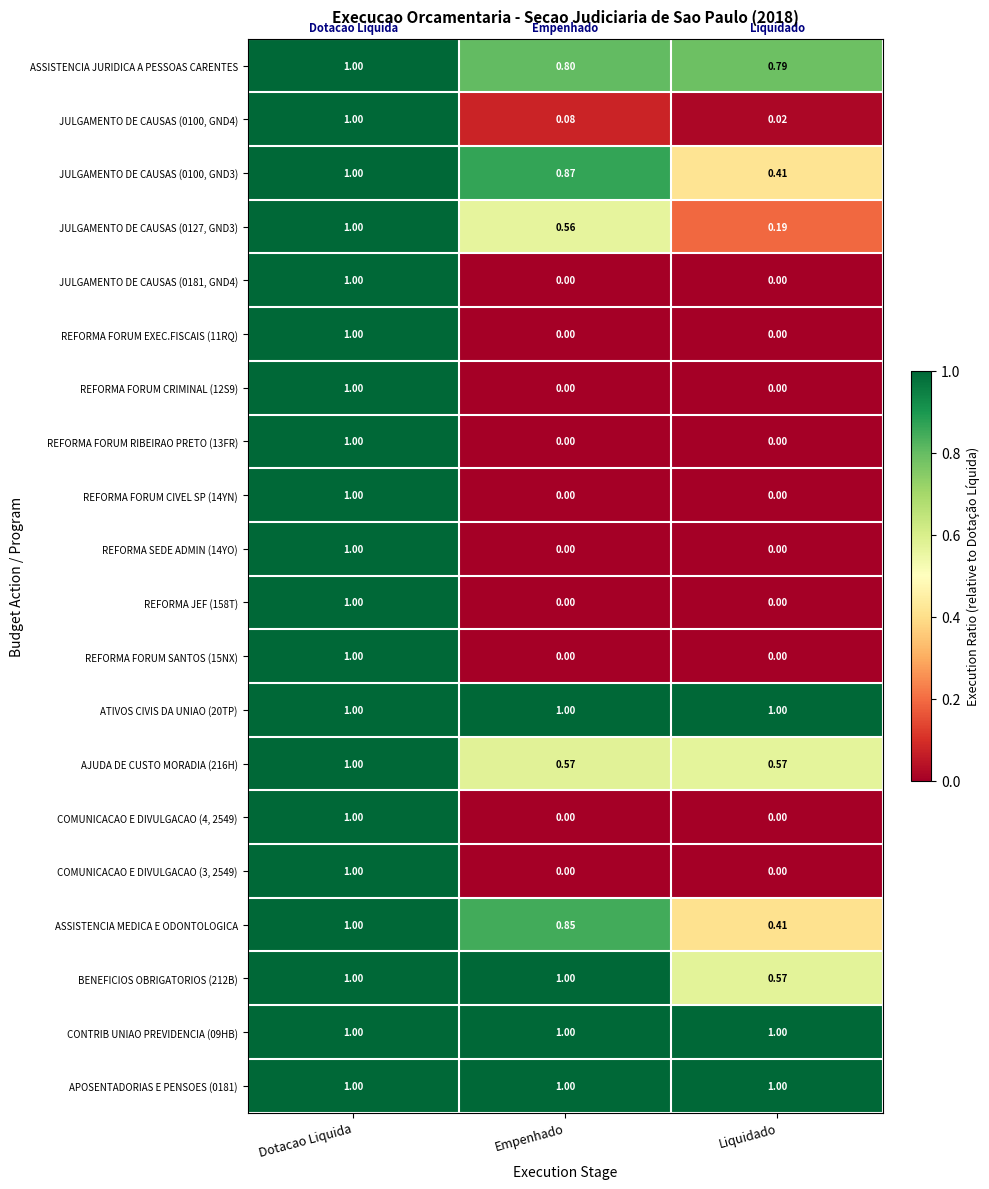

Is the value of CONTRIB UNIAO PREVIDENCIA (09HB) at Empenhado greater than the value of AJUDA DE CUSTO MORADIA (216H) at Empenhado?

Yes